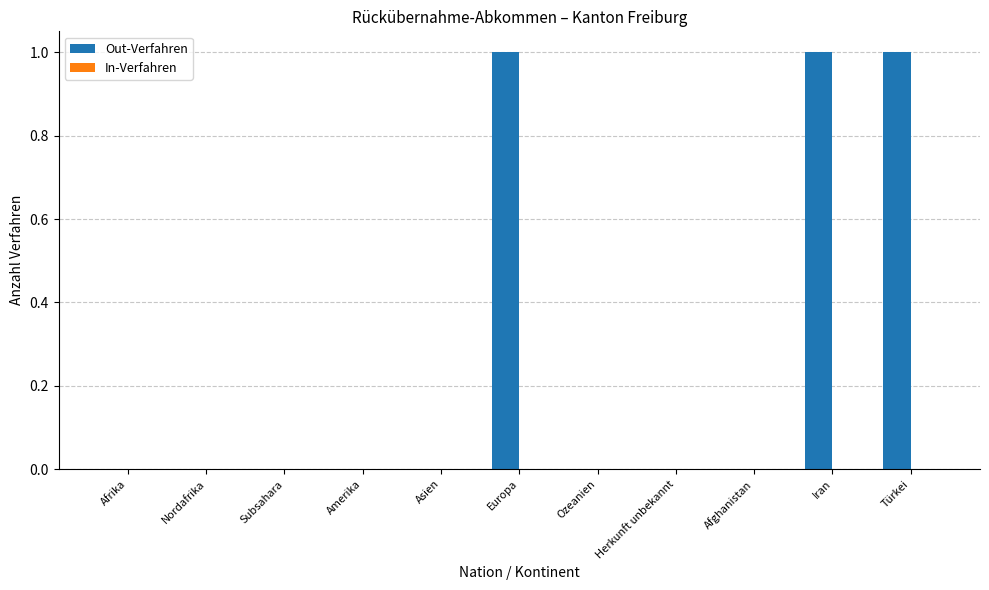

Reading left to right, extract all data points from this chart.

Afrika=0	Nordafrika=0	Subsahara=0	Amerika=0	Asien=0	Europa=1	Ozeanien=0	Herkunft unbekannt=0	Afghanistan=0	Iran=1	Türkei=1